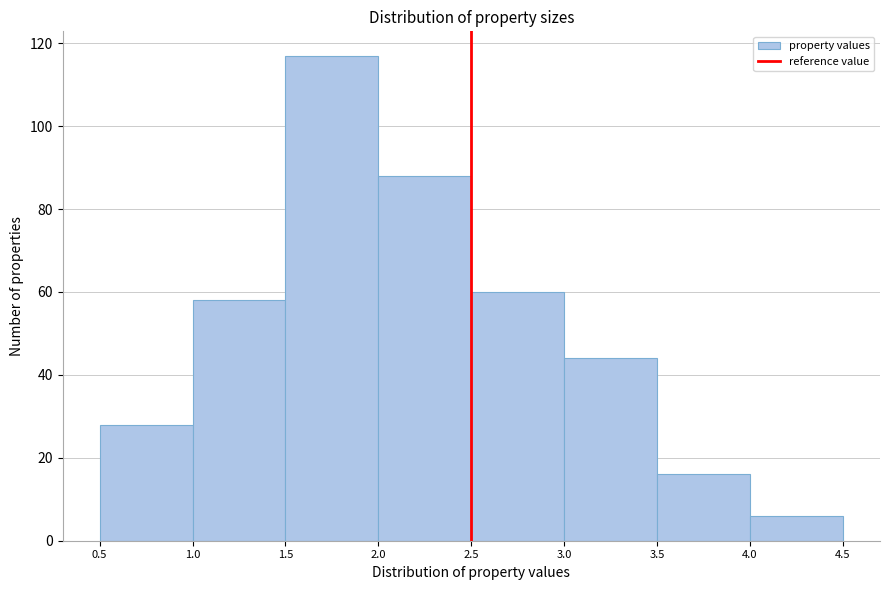

What is the height of the bar covering 2.0 to 2.5 on the x-axis? The values are not printed on the chart, so give them approximately, as read against the axis.

88